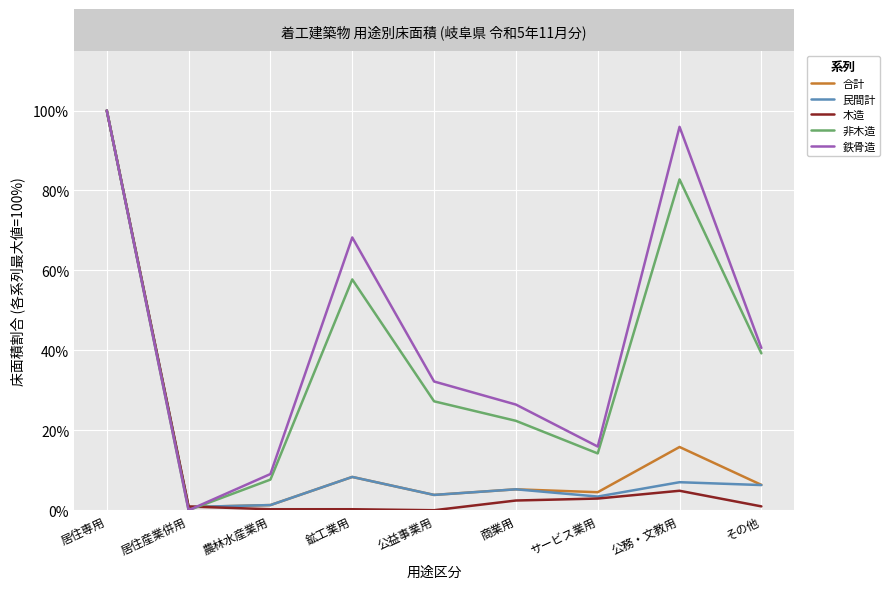

True or false: 木造 has a value of 100.0 at 居住専用.

True